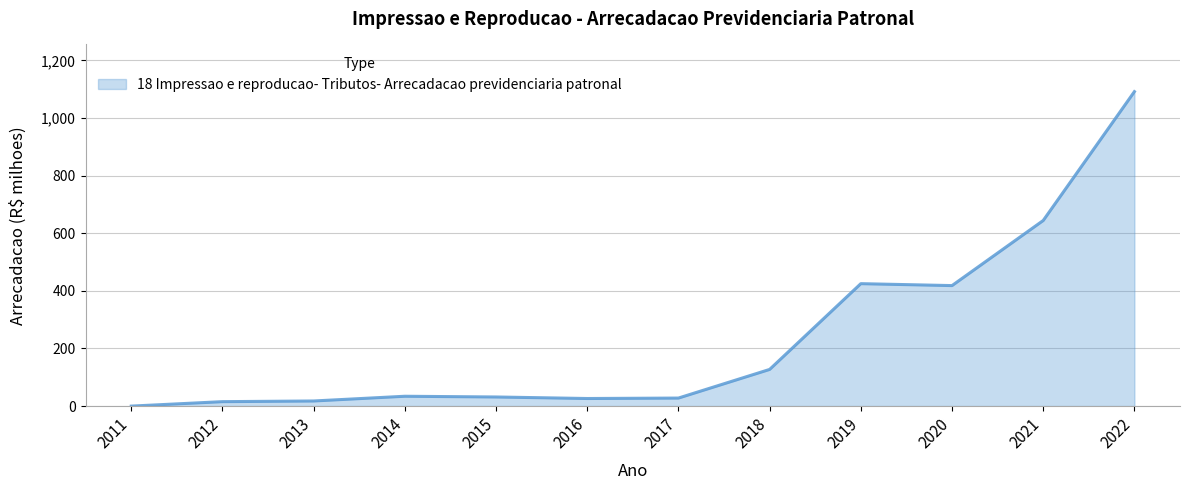

Does the chart display data point markers on the line(s)?

No